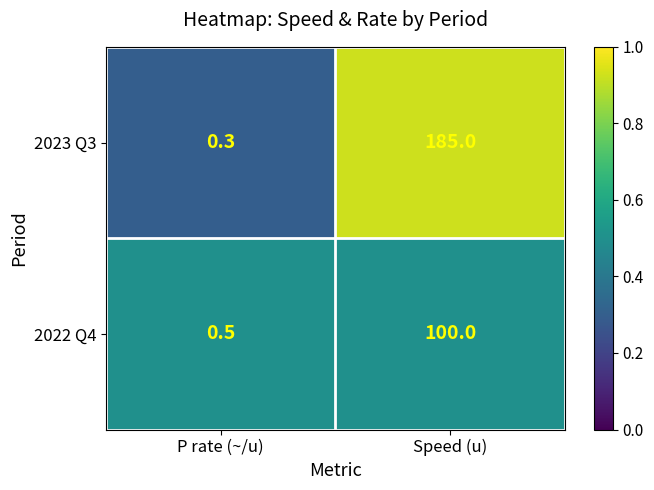

Reading left to right, extract all data points from this chart.

2023 Q3: 0.3	185.0
2022 Q4: 0.5	100.0